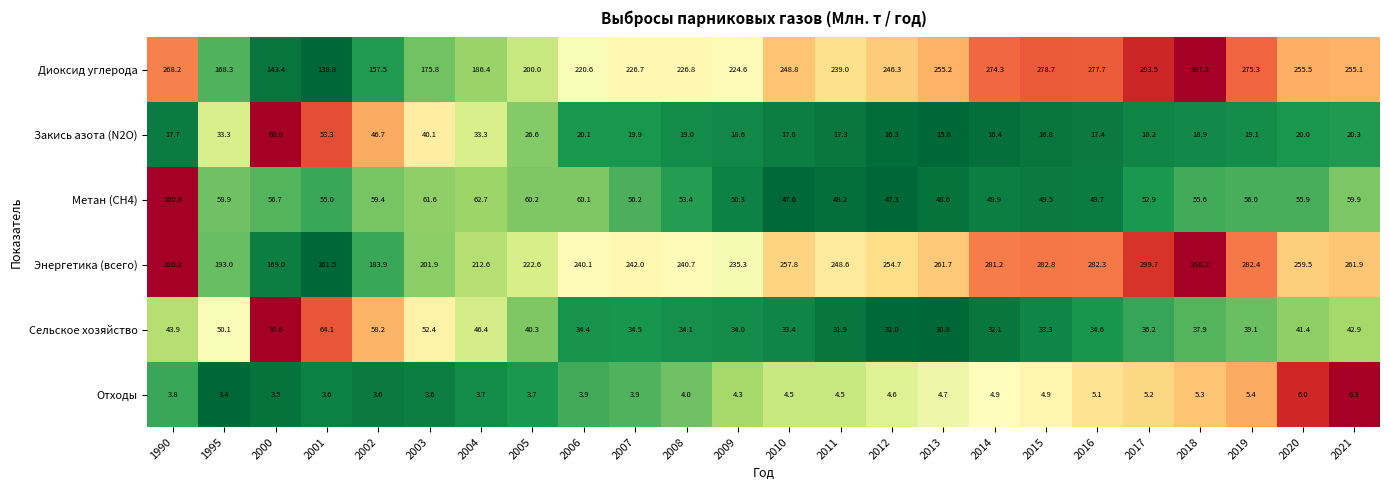

Count the number of data series in this chart.

6